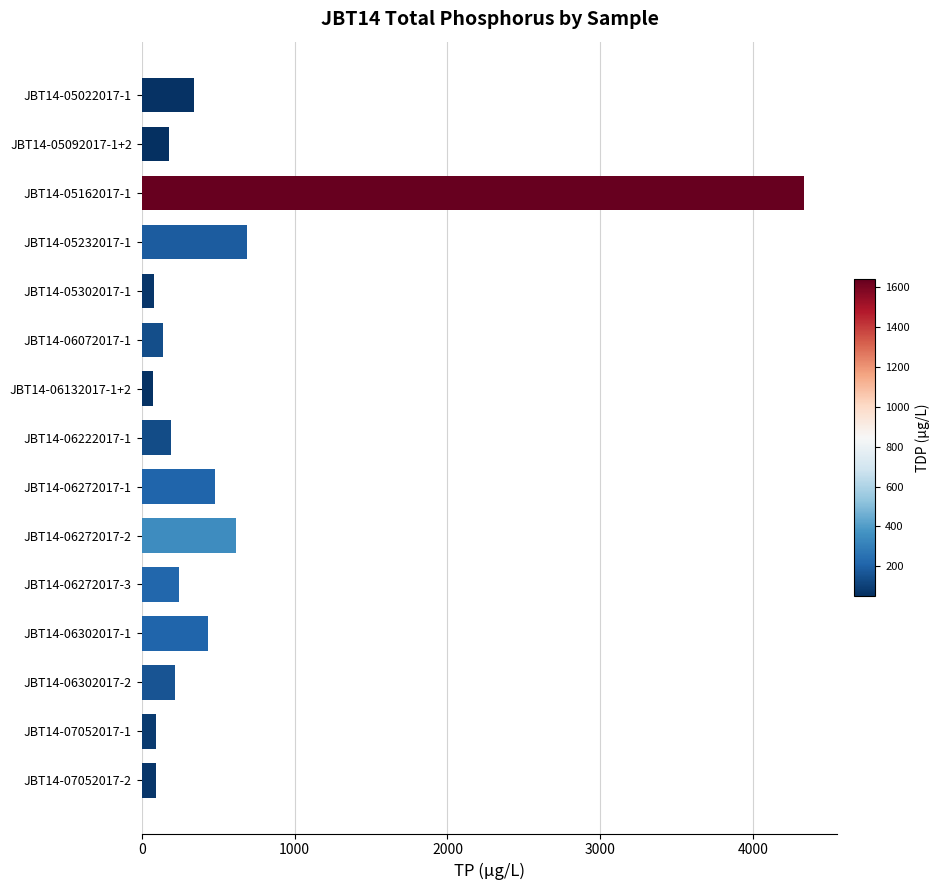

Where is the data nearest to the value 2204?

JBT14-05232017-1